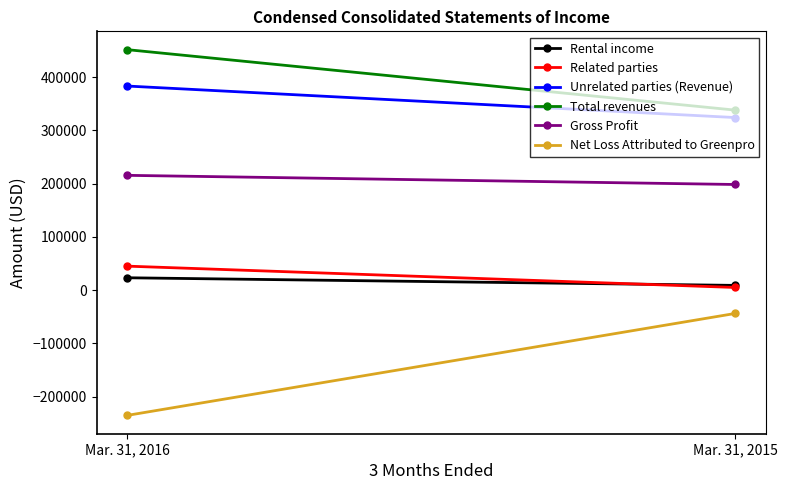

Which series has the largest total across all categories?

Total revenues